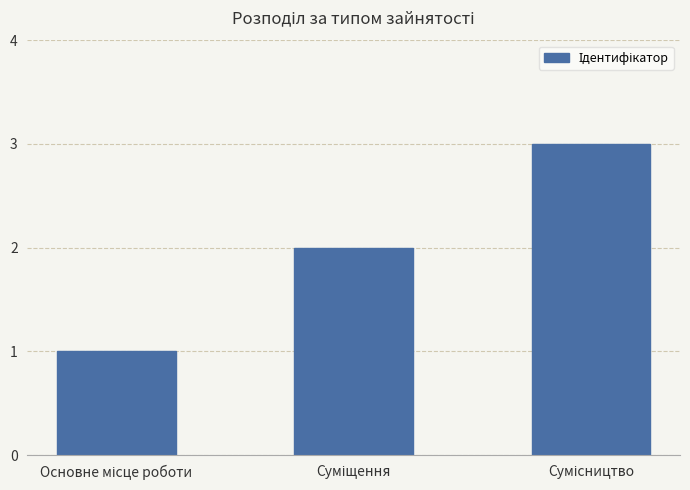

What is the difference between the maximum and second lowest values?

1